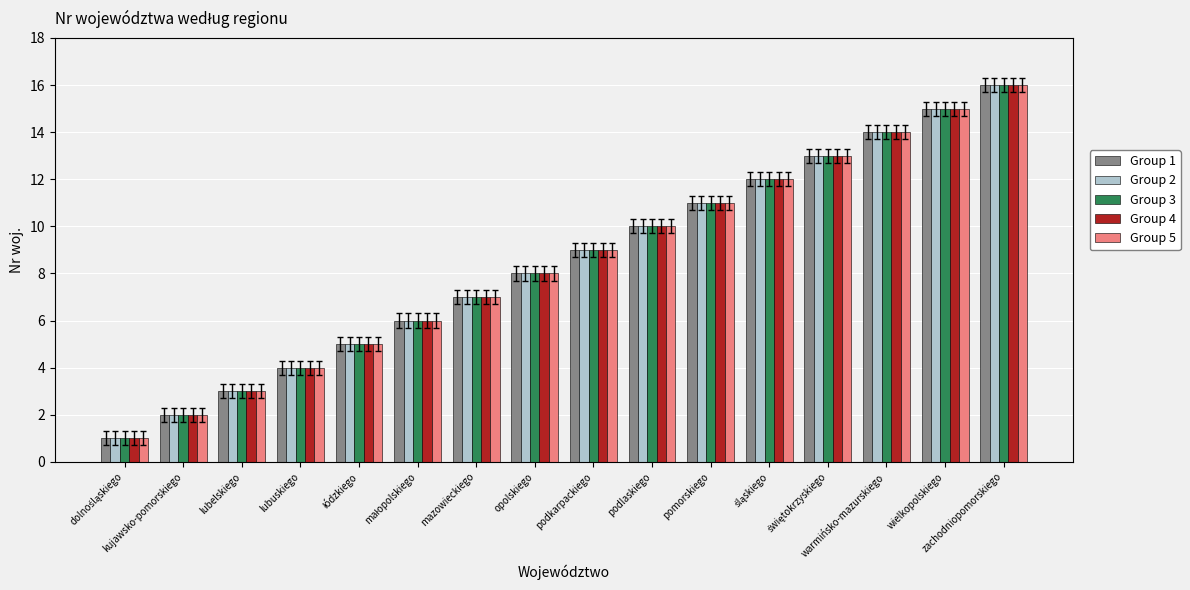

What is the maximum value shown in the chart?

16